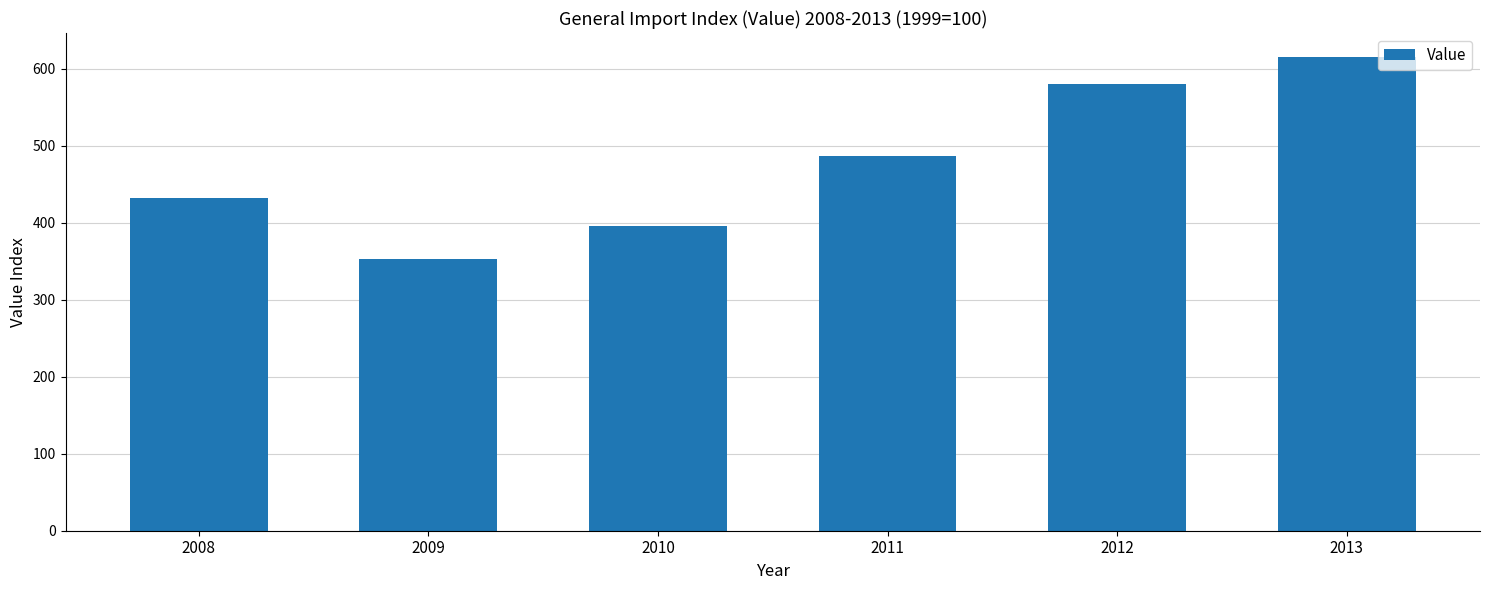

List the labels in order of value, smallest first.

2009, 2010, 2008, 2011, 2012, 2013